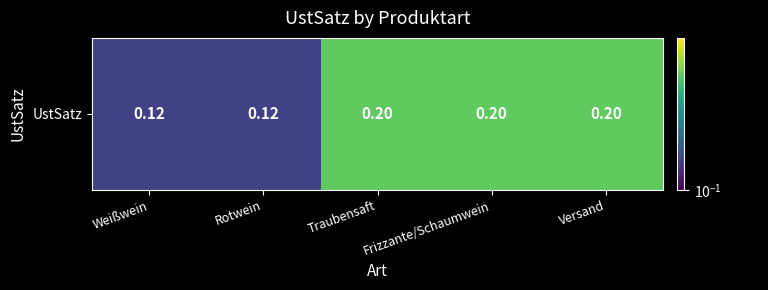

Which category has the highest value across all series?

Traubensaft